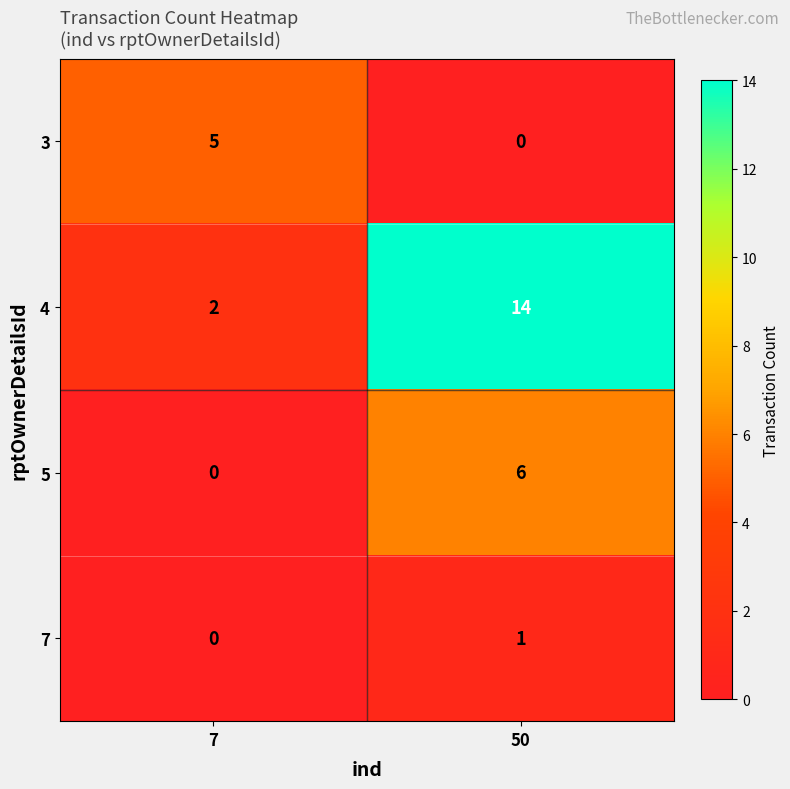

Reading right to left, transcribe all the data shown in this chart.

3: 0	5
4: 14	2
5: 6	0
7: 1	0